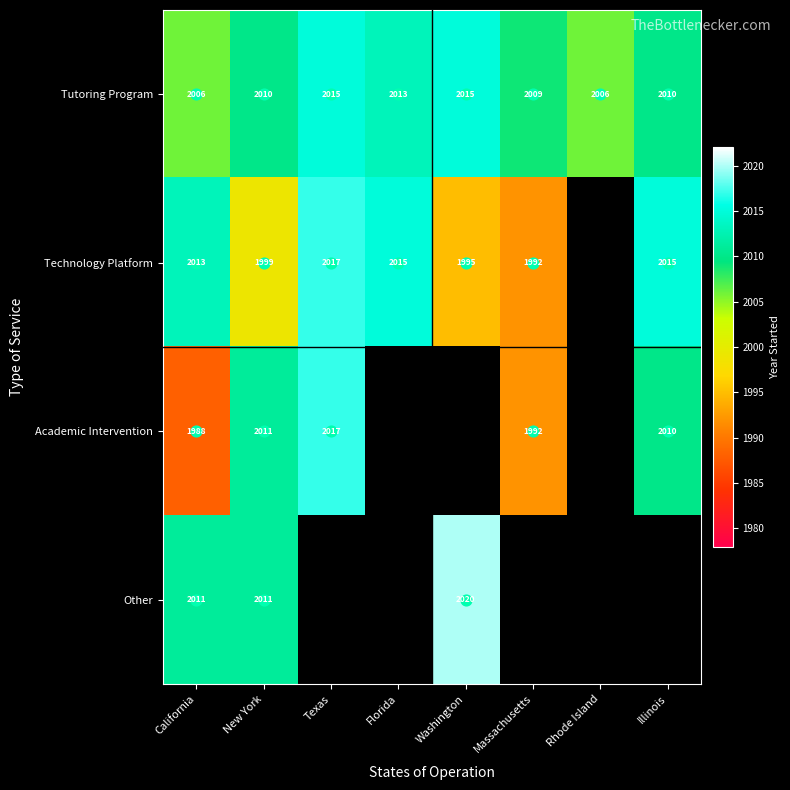

True or false: Academic Intervention has a value of 1292.5 at California.

False